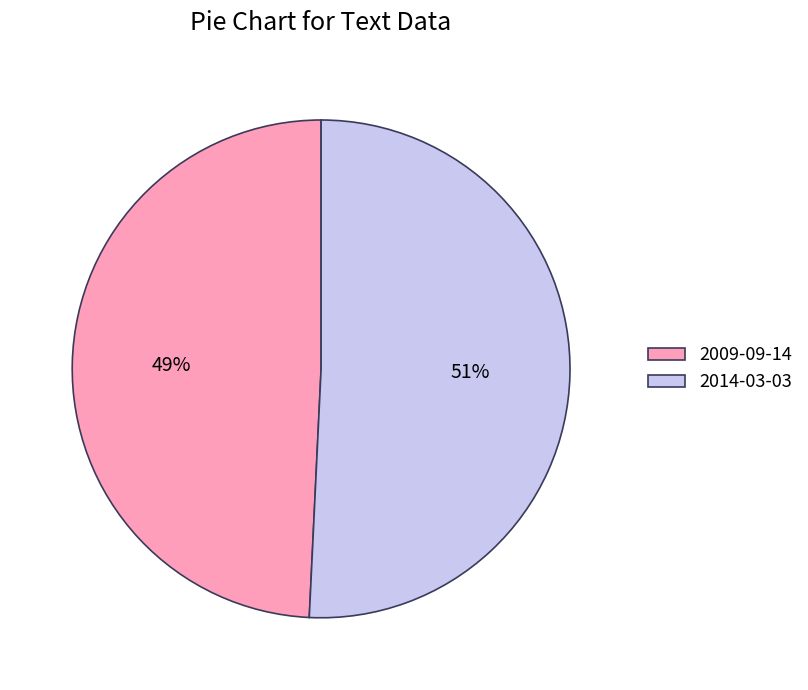

Is there any slice that represents more than half of the pie?

Yes